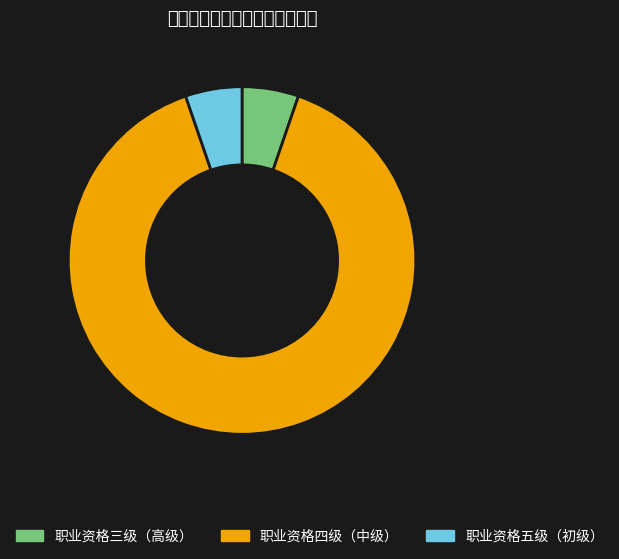

Is it true that 职业资格三级（高级） is 1% of the pie?

False